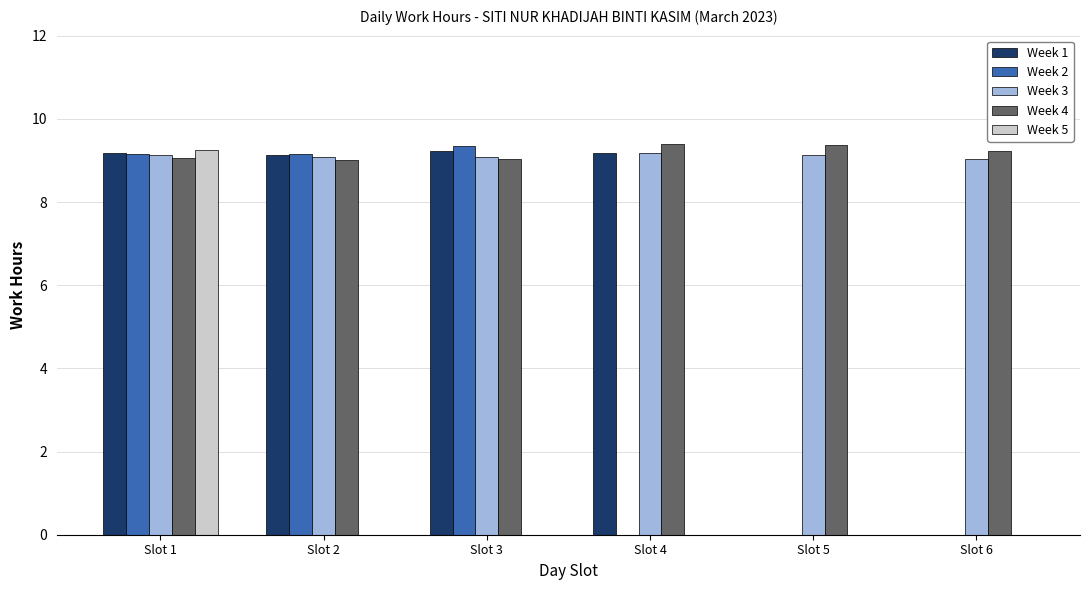

True or false: Week 5 has a value of 0.0 at Slot 5.

True